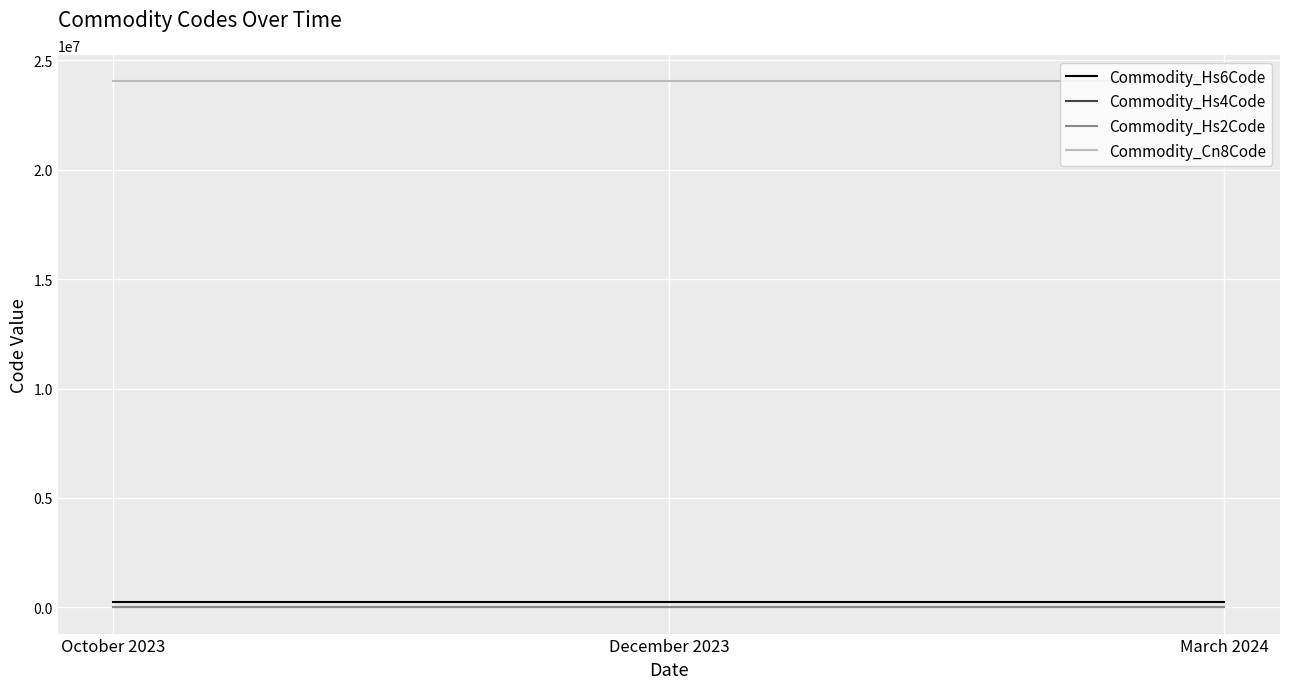

What is the greatest value displayed?

24041990